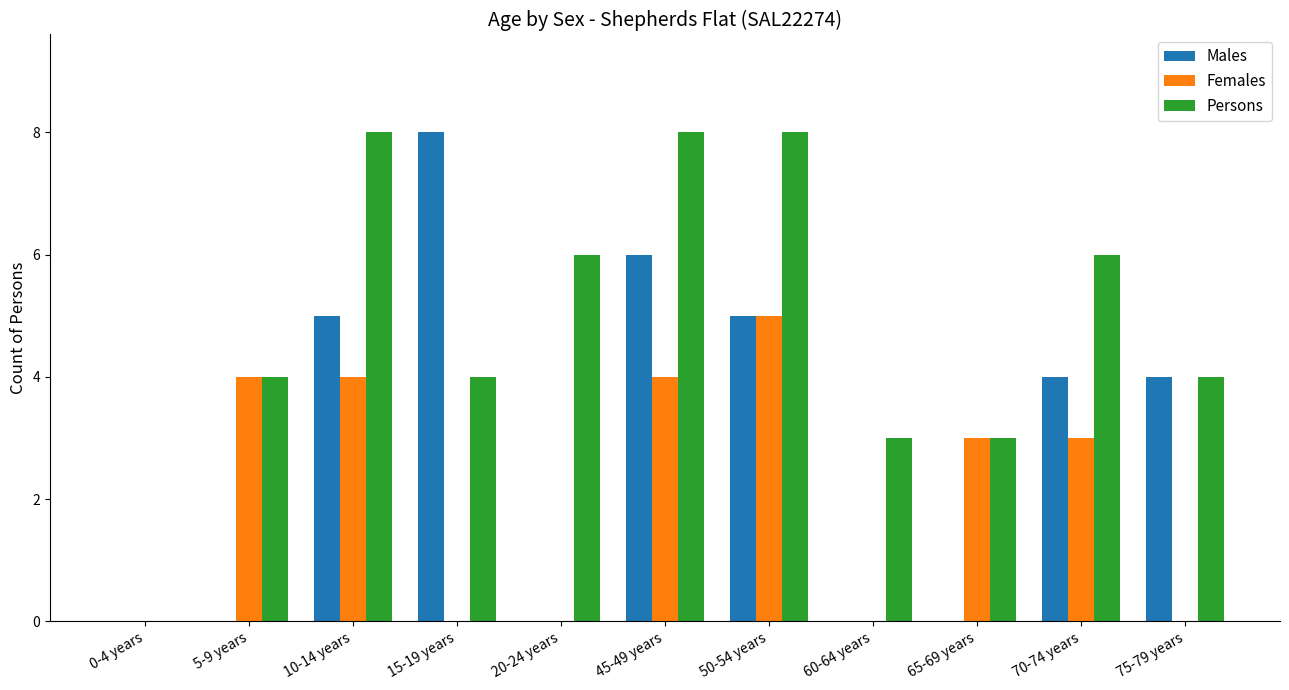

Which series has the largest total across all categories?

Persons